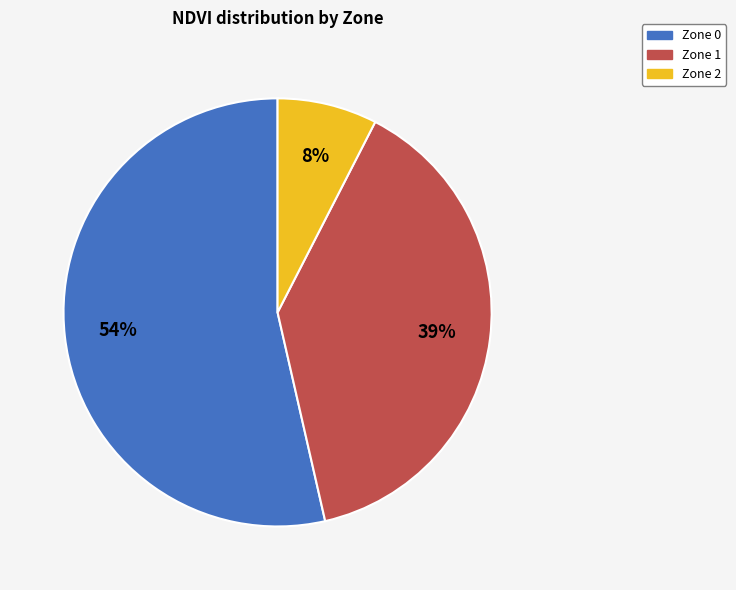

Count the number of slices in the pie.

3